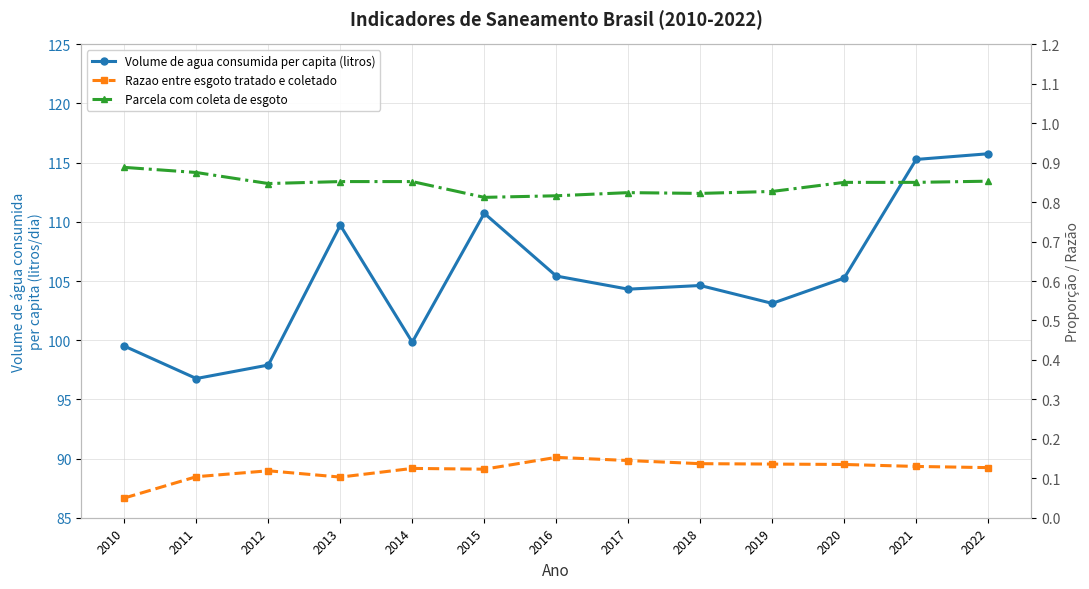

The Volume de agua consumida per capita (litros) series shows 141.8 at 2017. True or false?

False